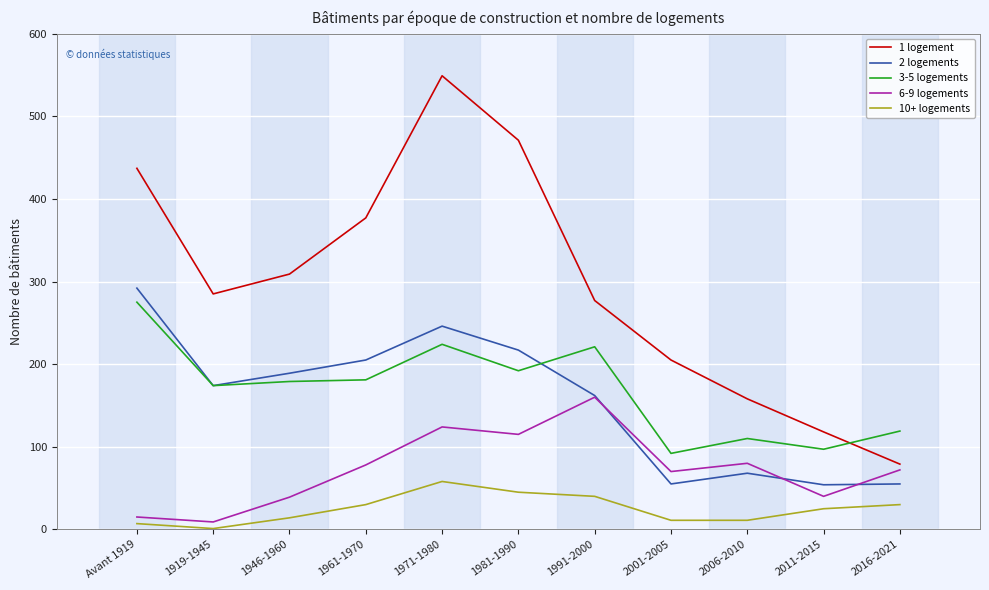

What is the greatest value displayed?

549